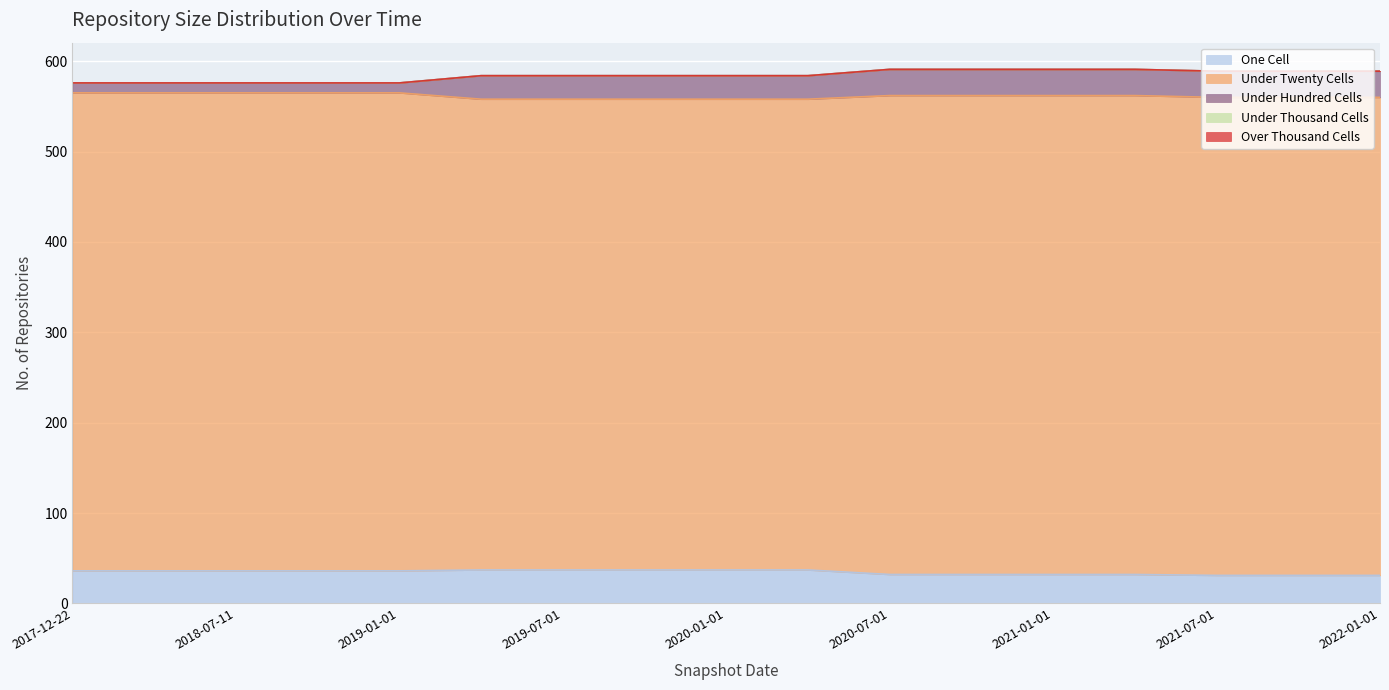

Is it true that under_thousand_cells equals 0 at 2018-09-28?

True